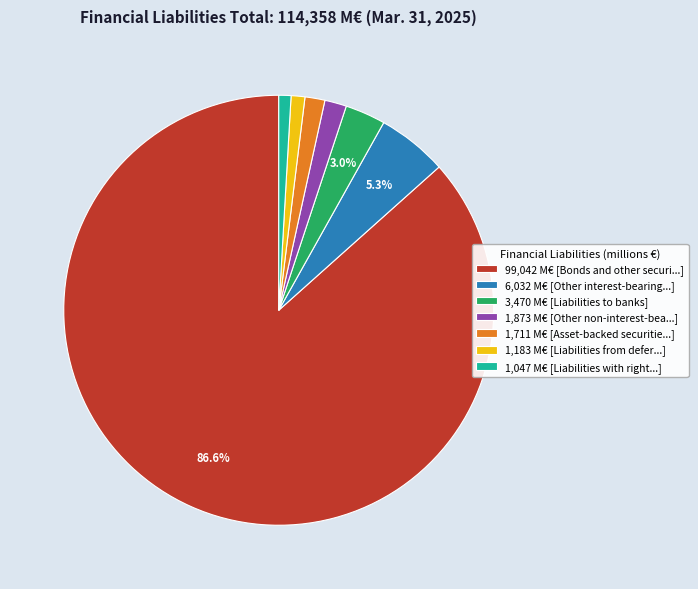

Combined, do 3,470 M€ [Liabilities to banks] and 99,042 M€ [Bonds and other securi...] account for over 50%?

Yes